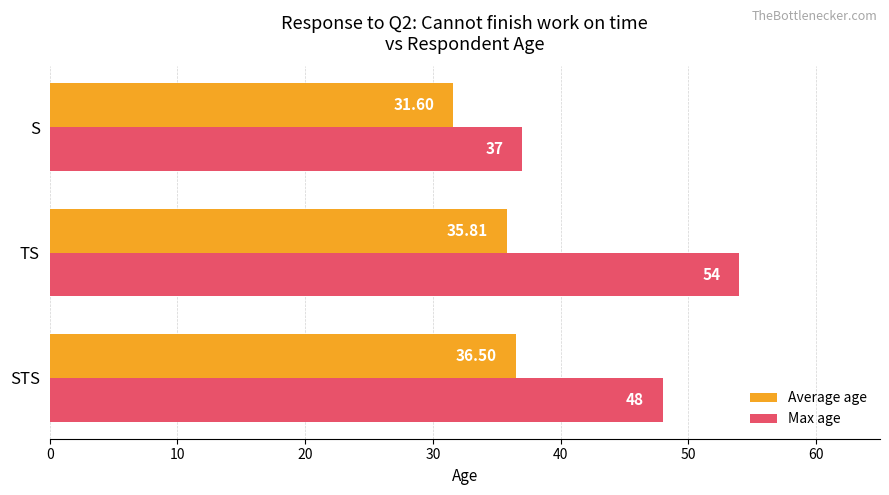

Which series has the largest total across all categories?

Max age